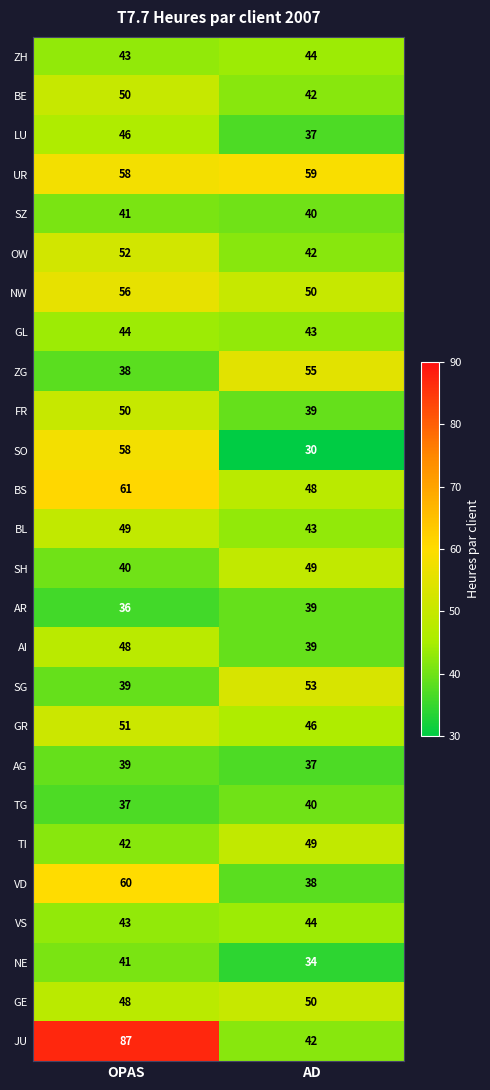

What is the greatest value displayed?

87